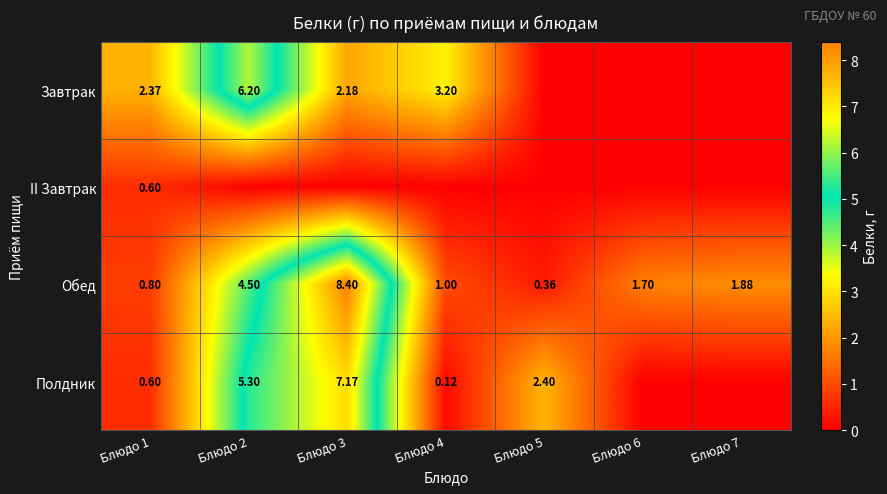

What is the average value of the Завтрак series?

2.0